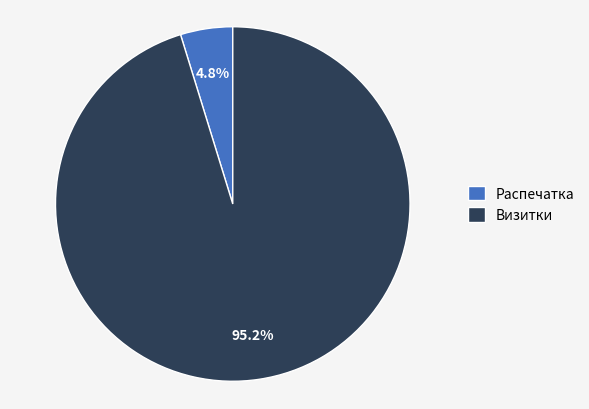

Count the number of slices in the pie.

2